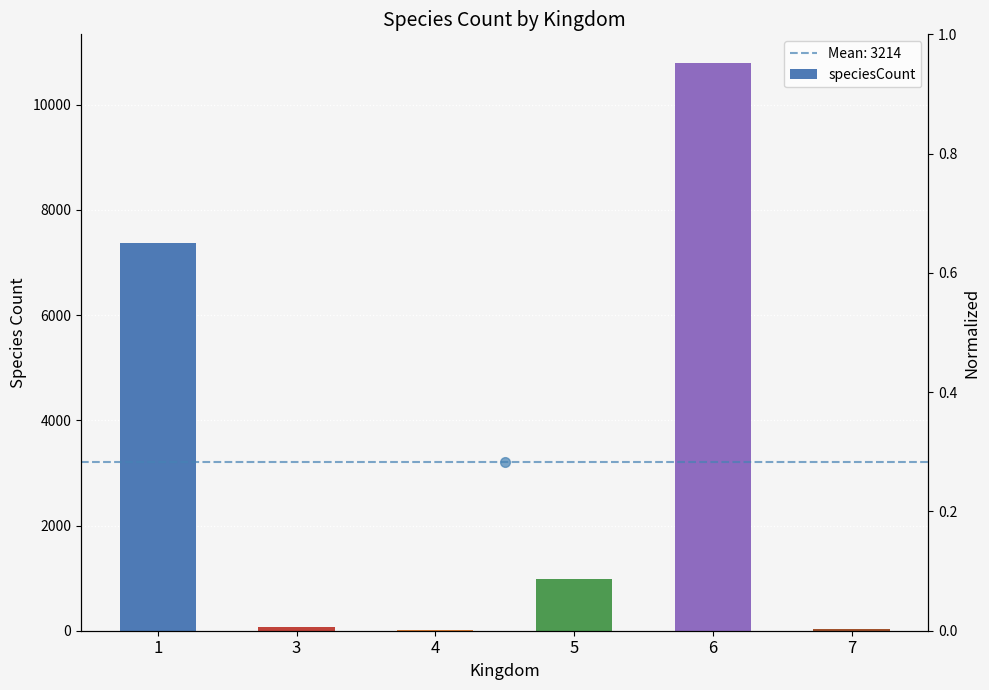

Between 1 and 4, which is larger?

1